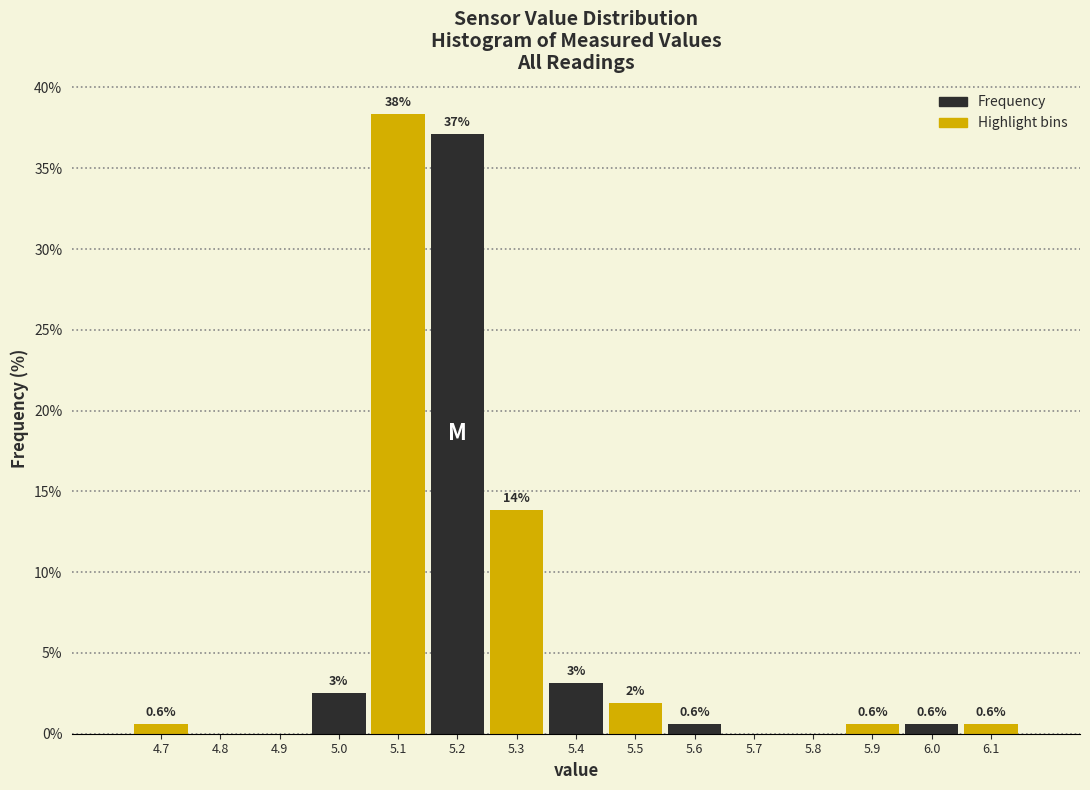

Over which range of the x-axis is the bar tallest?

5.05 to 5.15